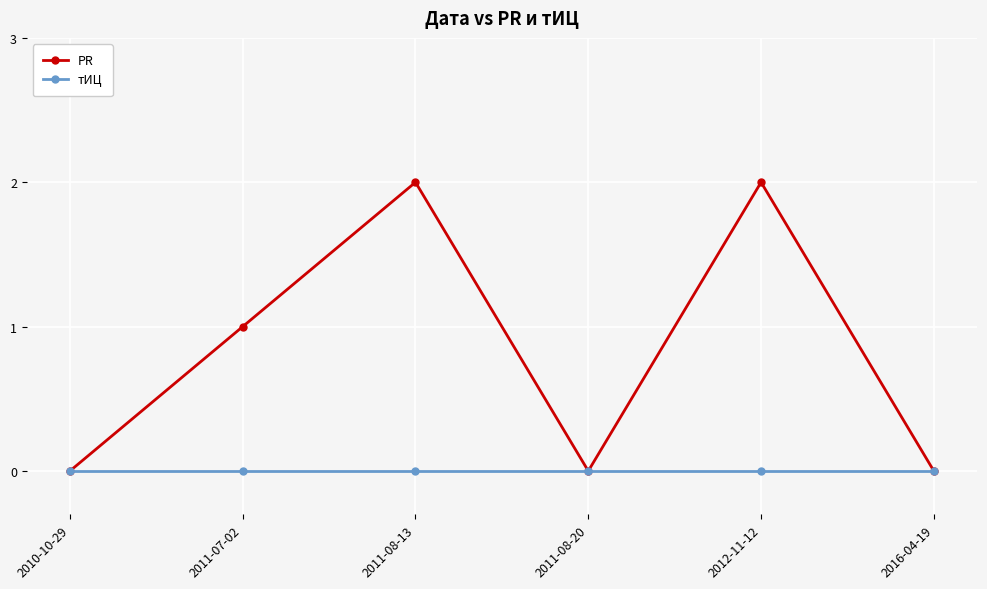

Which series has the largest total across all categories?

PR